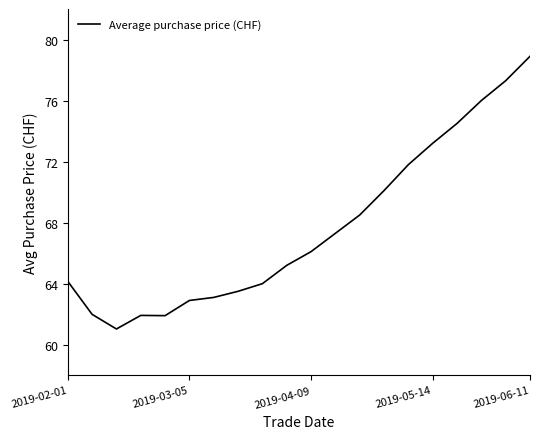

What is the maximum value shown in the chart?

78.9